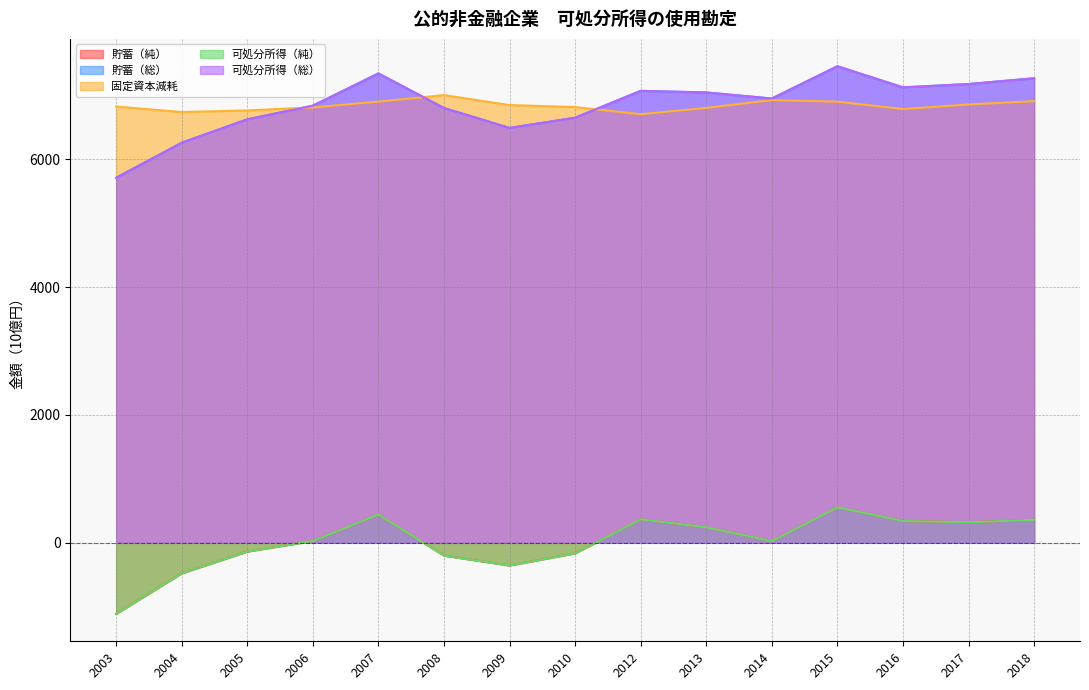

List the series in order of their peak value, highest first.

貯蓄（総）, 可処分所得（総）, 固定資本減耗, 貯蓄（純）, 可処分所得（純）